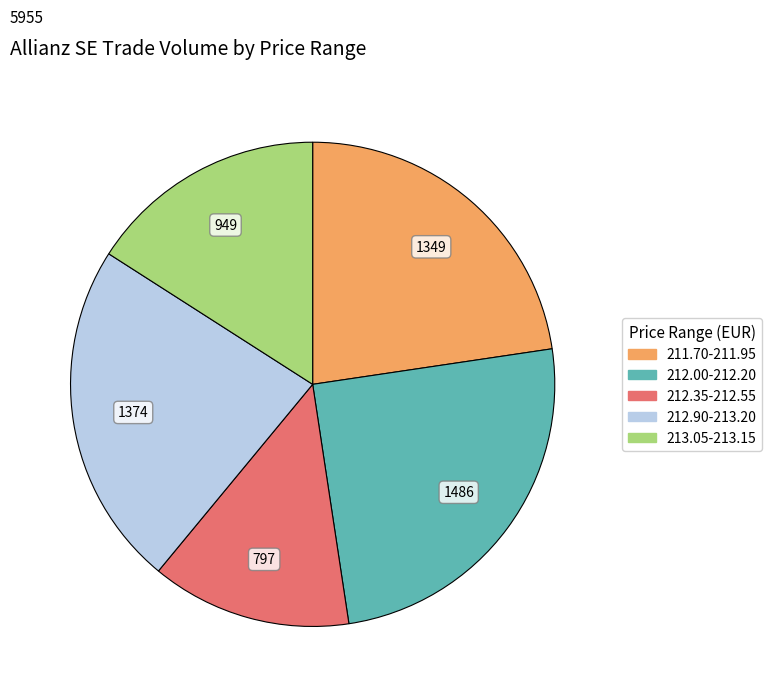

Does any single category account for the majority?

No